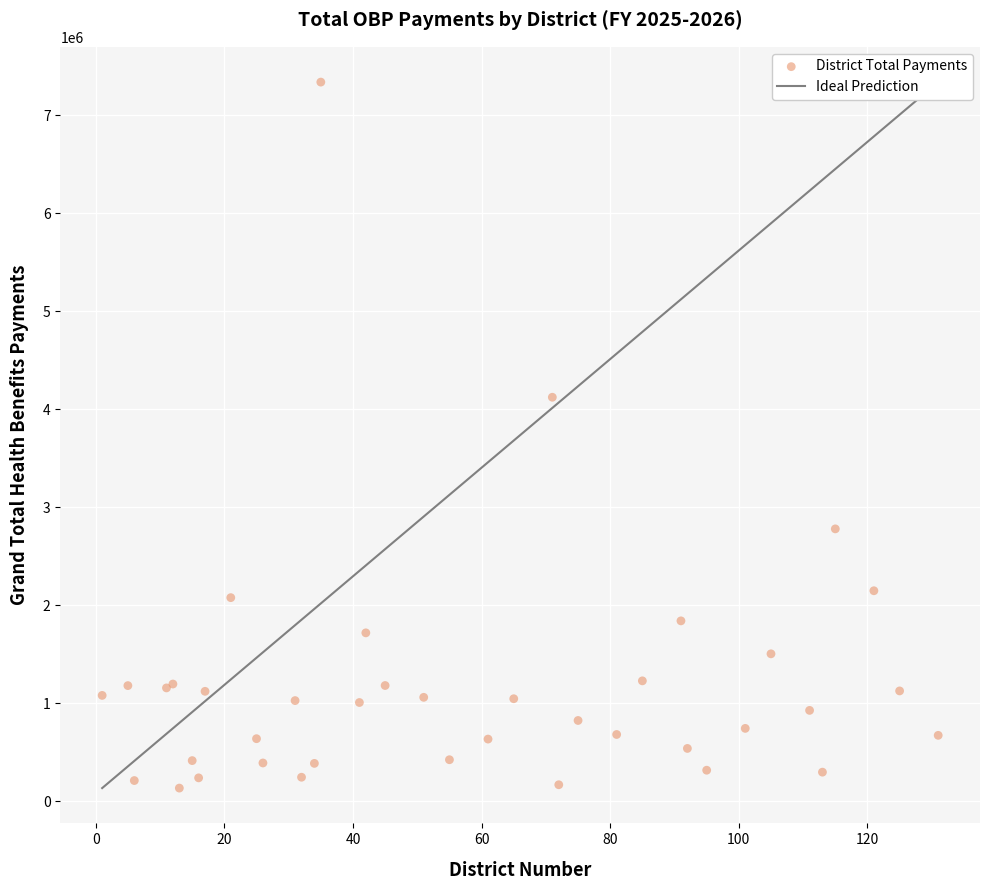

What Y value in the scatter plot is closest to 3736757?

4122745.7